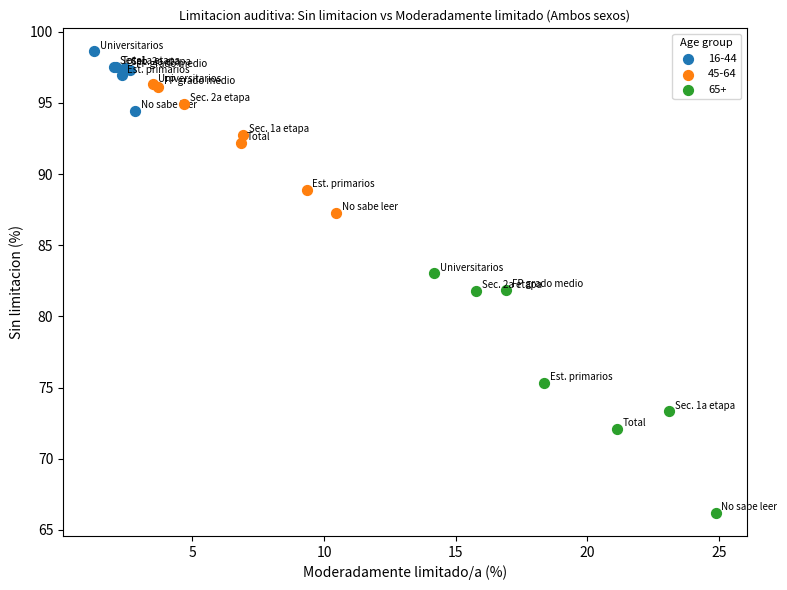

Which series contains the lowest Y value?

65+